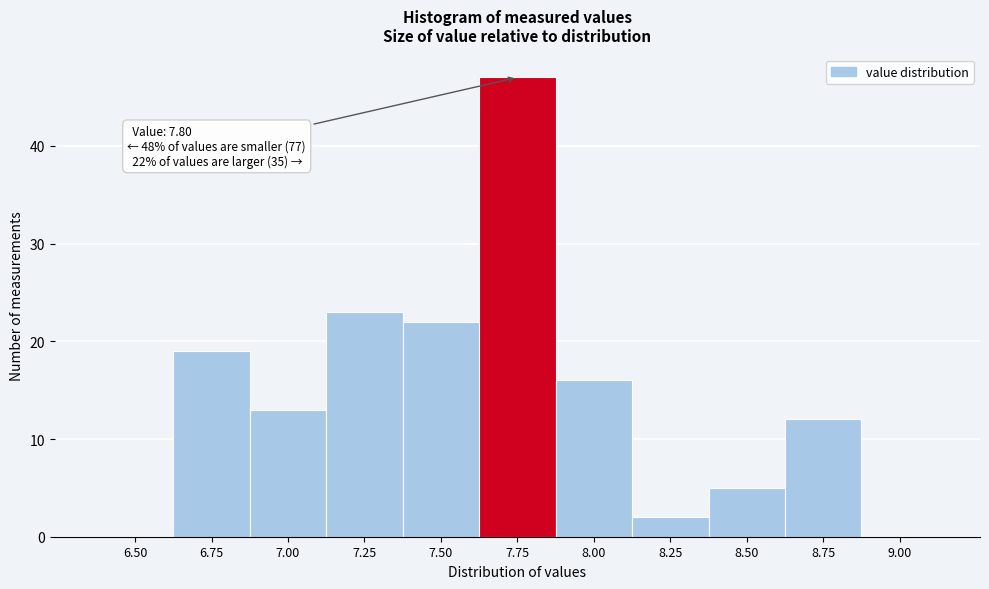

Reading left to right, transcribe all the data shown in this chart.

6.50=0	6.75=19	7.00=13	7.25=23	7.50=22	7.75=47	8.00=16	8.25=2	8.50=5	8.75=12	9.00=0